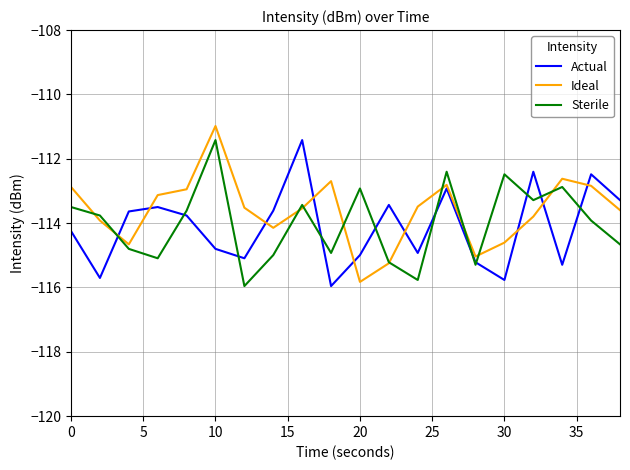

Does the chart have visible grid lines?

Yes